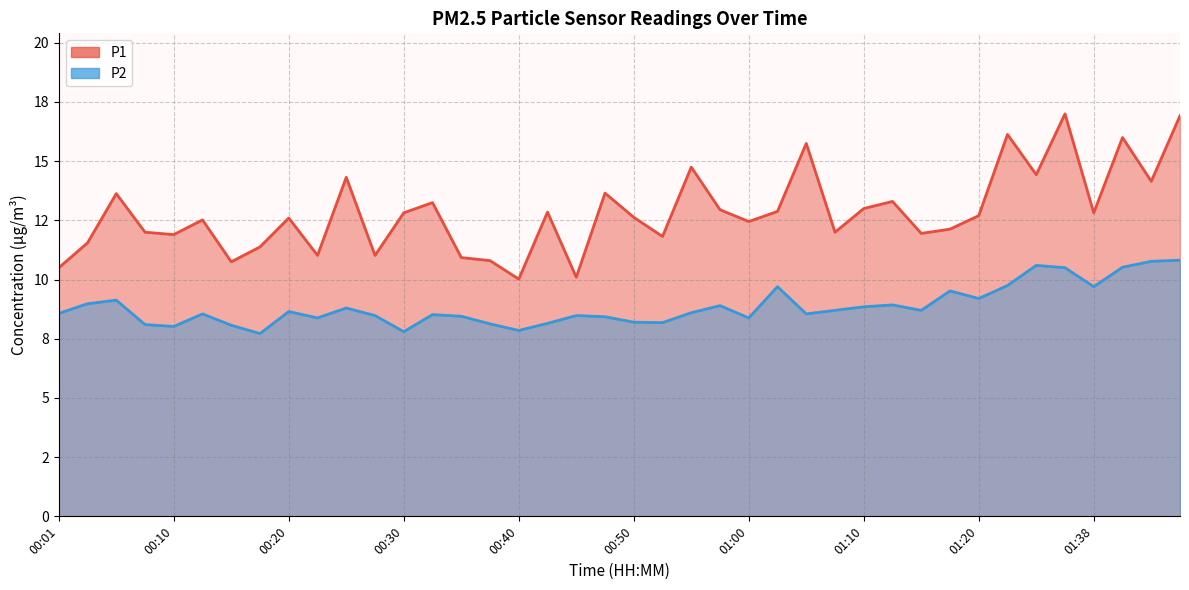

What is the difference between the second highest and second lowest values in the P1 series?

6.8